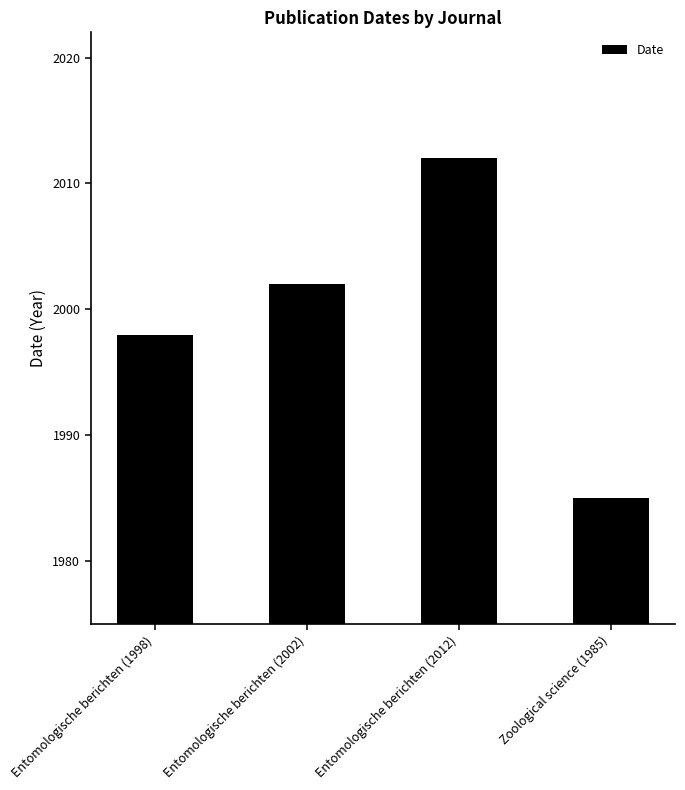

What is the label of the 4th bar from the left?

Zoological science (1985)